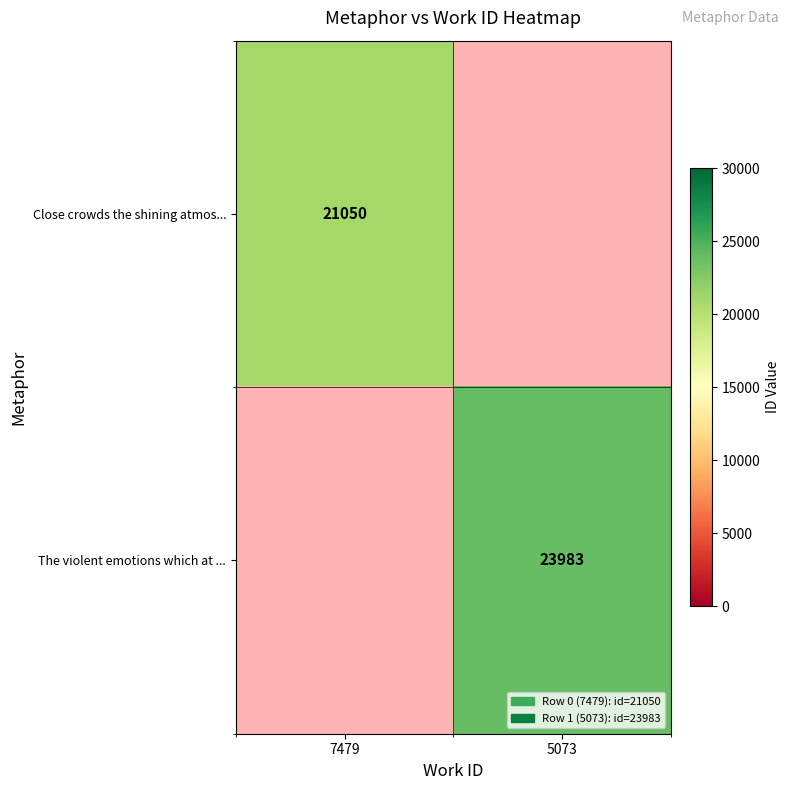

The value of The violent emotions which at ... at 5073 is 23983. True or false?

True